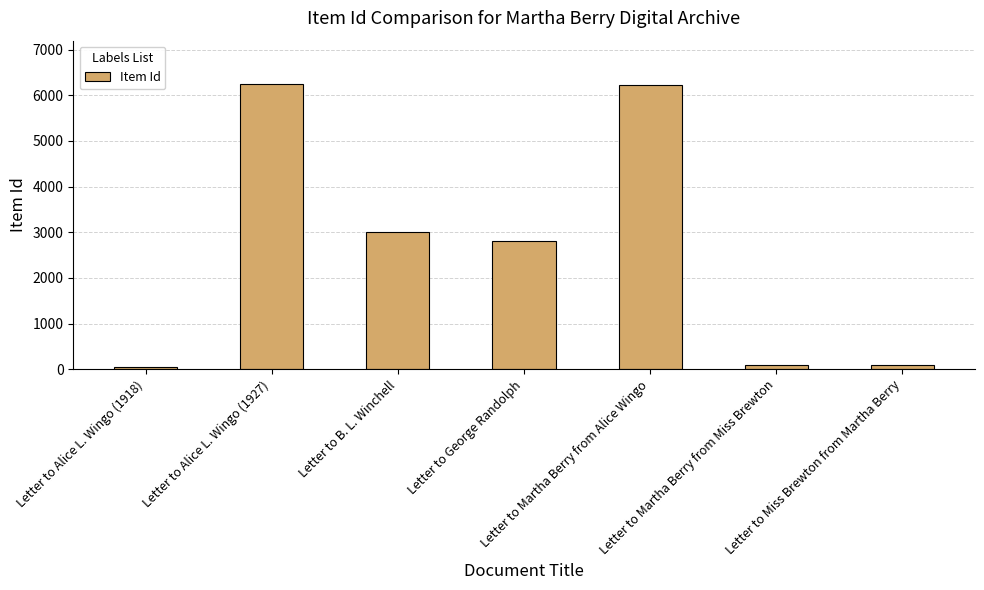

True or false: the data shows 100 at Letter to Martha Berry from Miss Brewton.

True